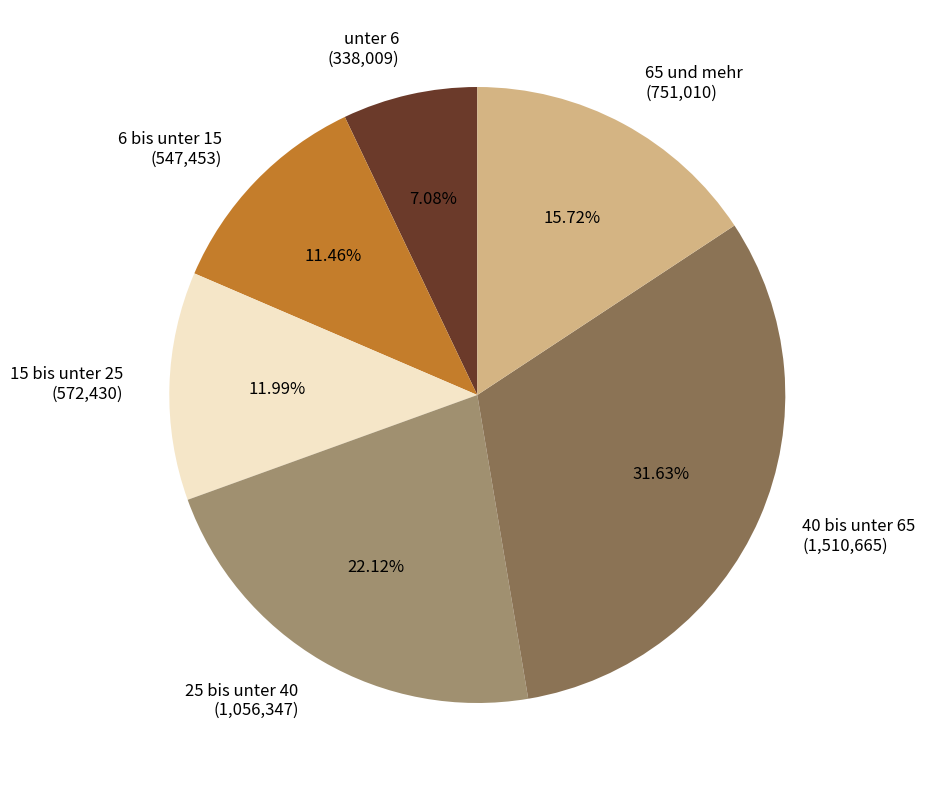

Rank the categories by value from highest to lowest.

40 bis unter 65, 25 bis unter 40, 65 und mehr, 15 bis unter 25, 6 bis unter 15, unter 6